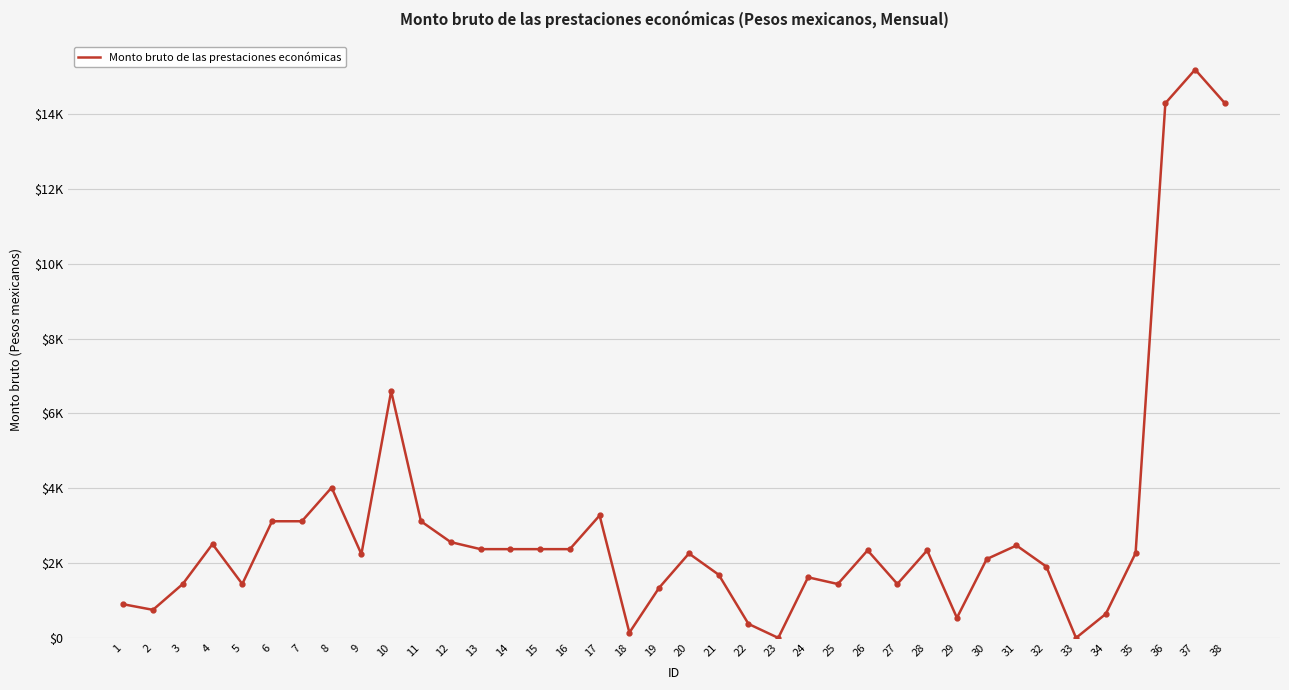

Does the chart display data point markers on the line(s)?

No